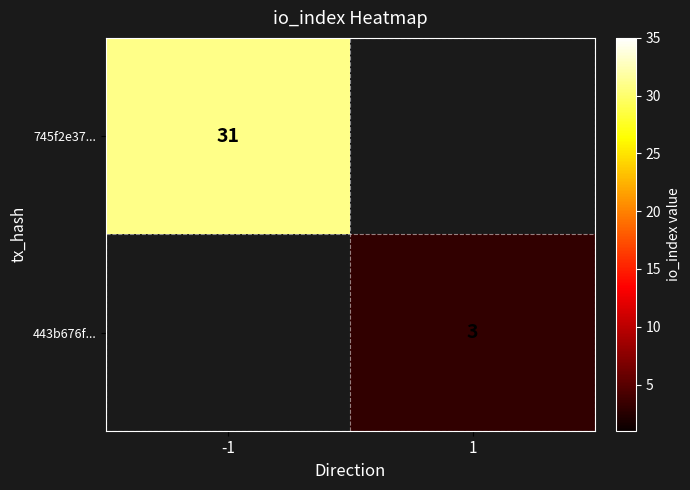

The 745f2e37... series shows 31 at -1. True or false?

True